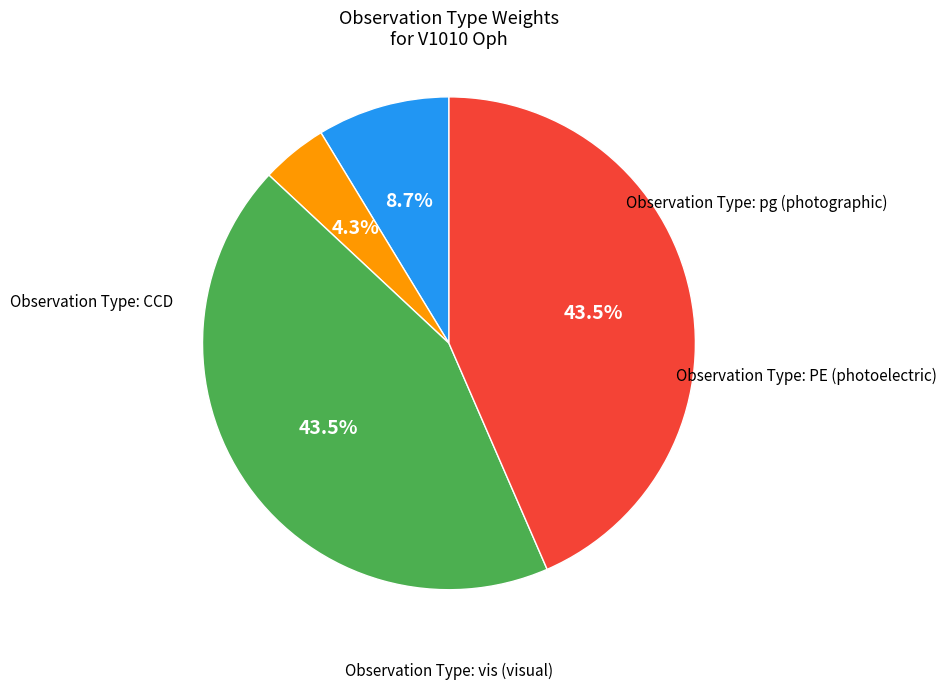

To the nearest percent, what is the difference between the largest and smallest slice percentages?

39%